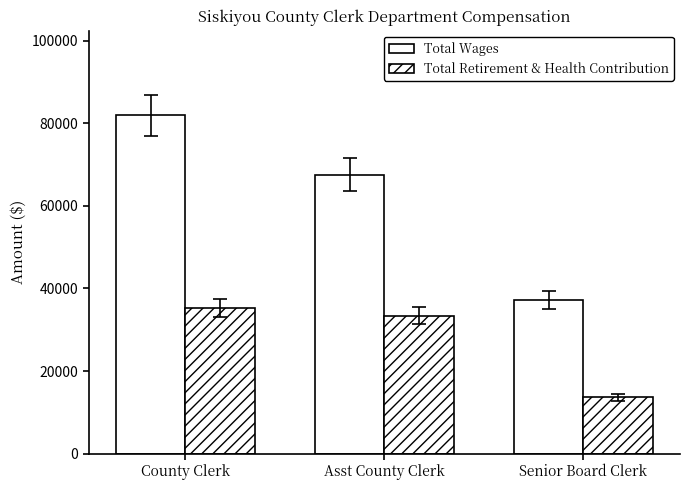

What is the label of the 1st bar from the left?

County Clerk